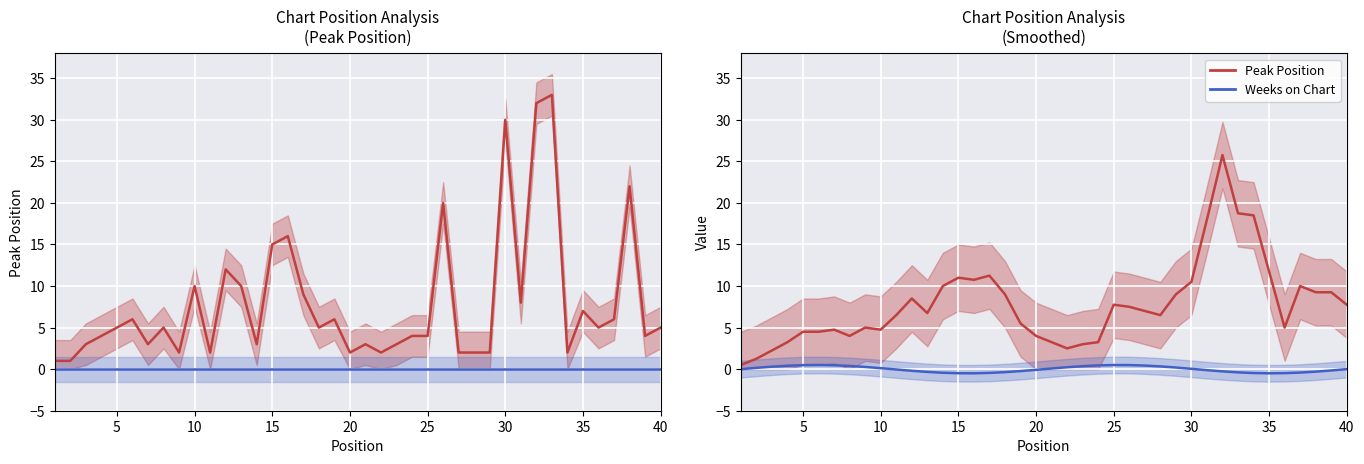

True or false: Peak Position and Weeks on Chart cross at least once.

False